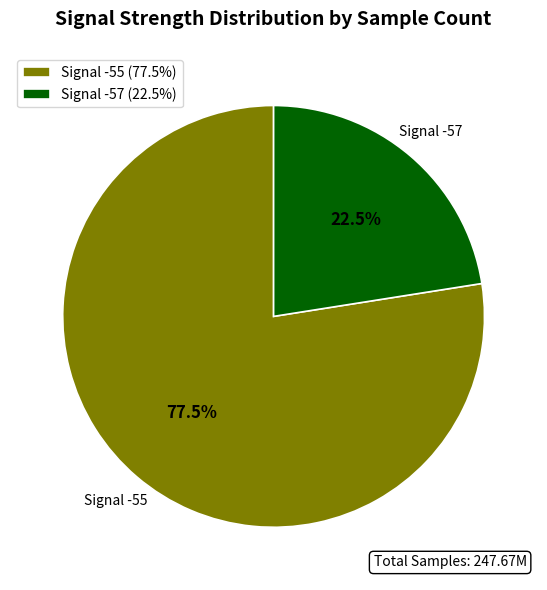

Rank the categories by value from highest to lowest.

Signal -55, Signal -57